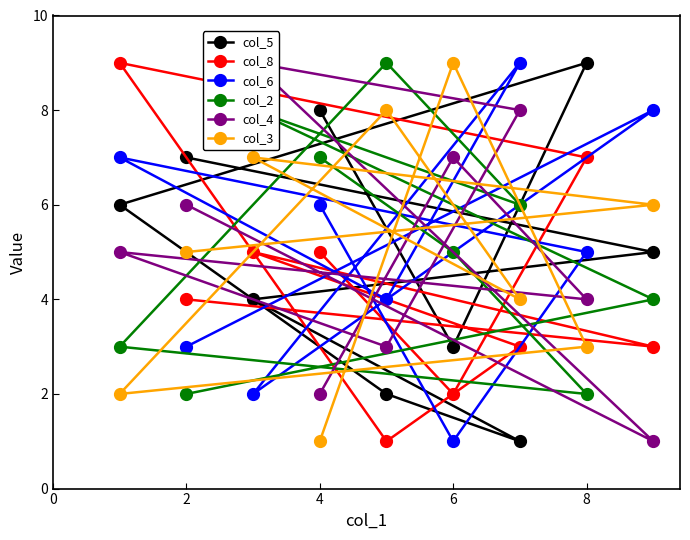

The col_8 series shows 3 at 6. True or false?

False